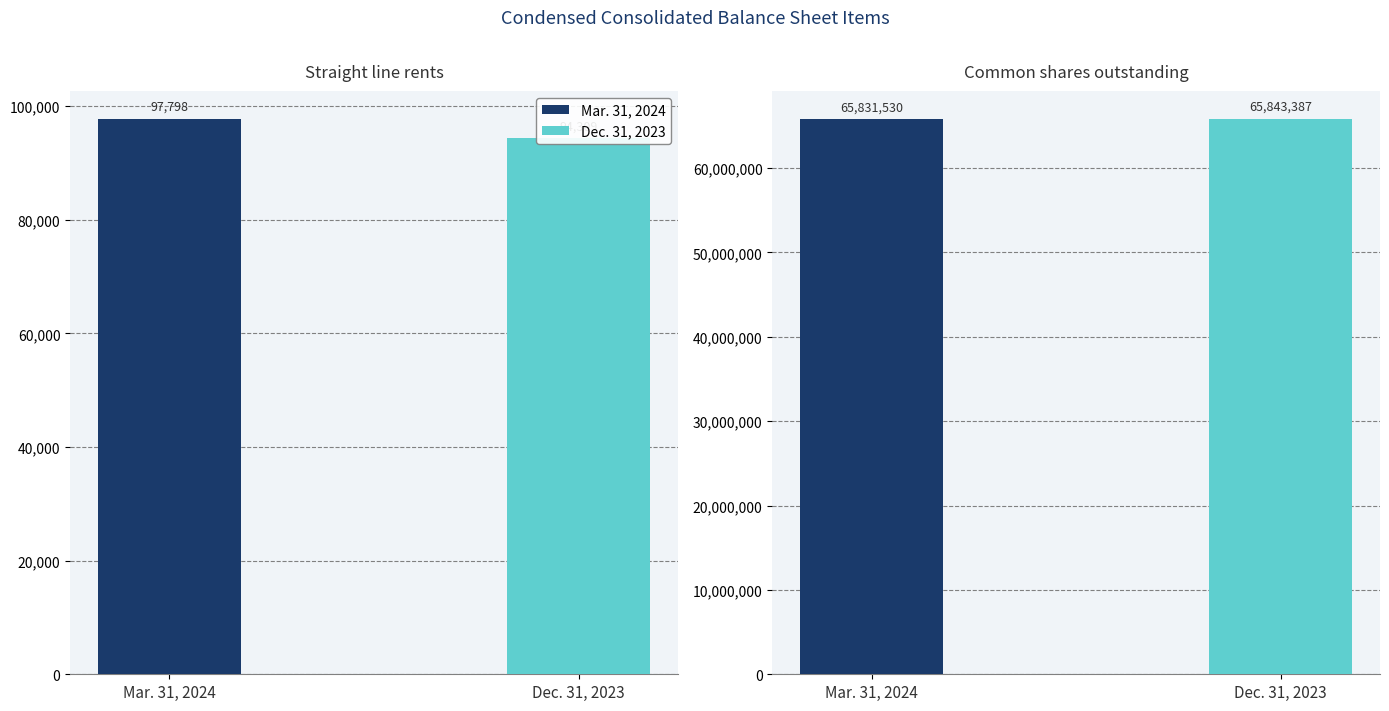

What is the lowest value of the Mar. 31, 2024 series?

97798